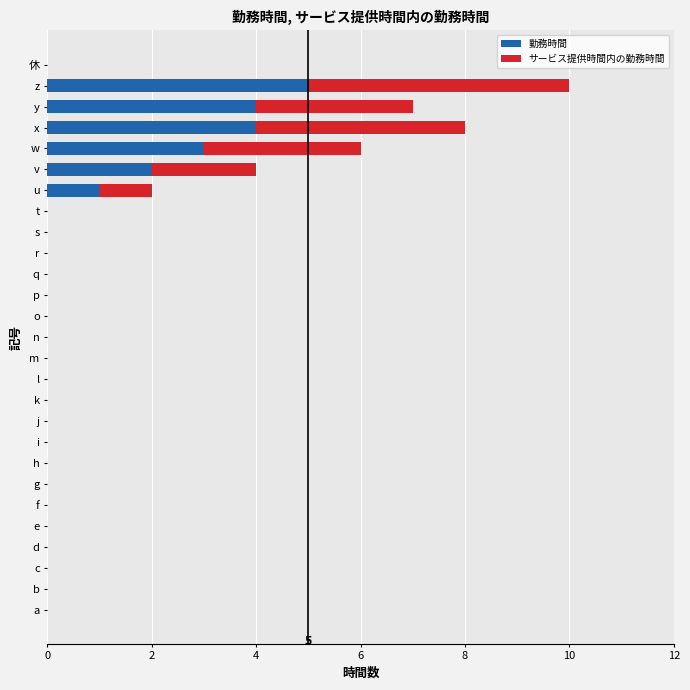

At which category is the sum across all series the highest?

z